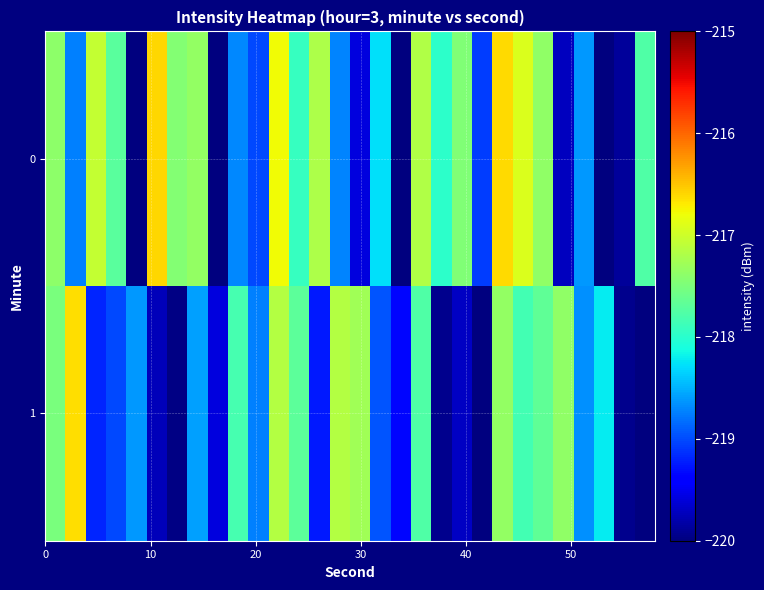

List the series in order of their overall mean, lowest first.

1, 0